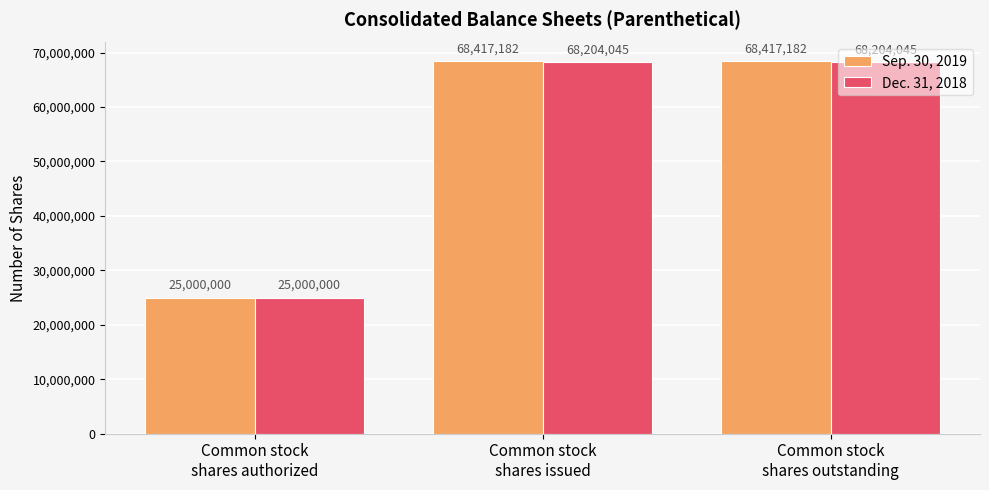

At how many categories does at least one series exceed 43554009?

2